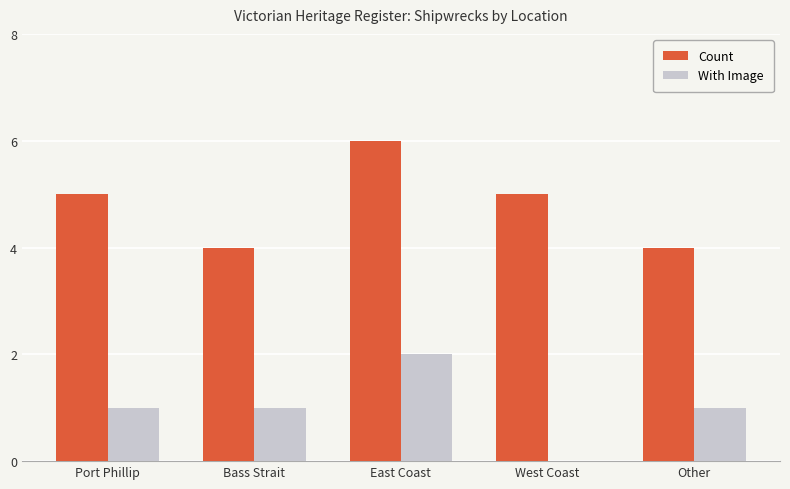

True or false: Count has a value of 4 at Other.

True